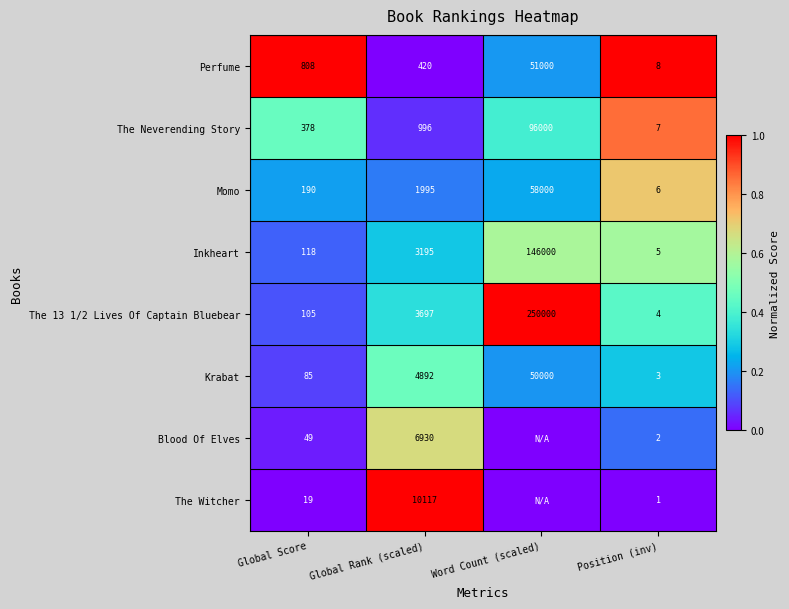

What is the spread (max minus min) of values at Global Rank (scaled)?

9697